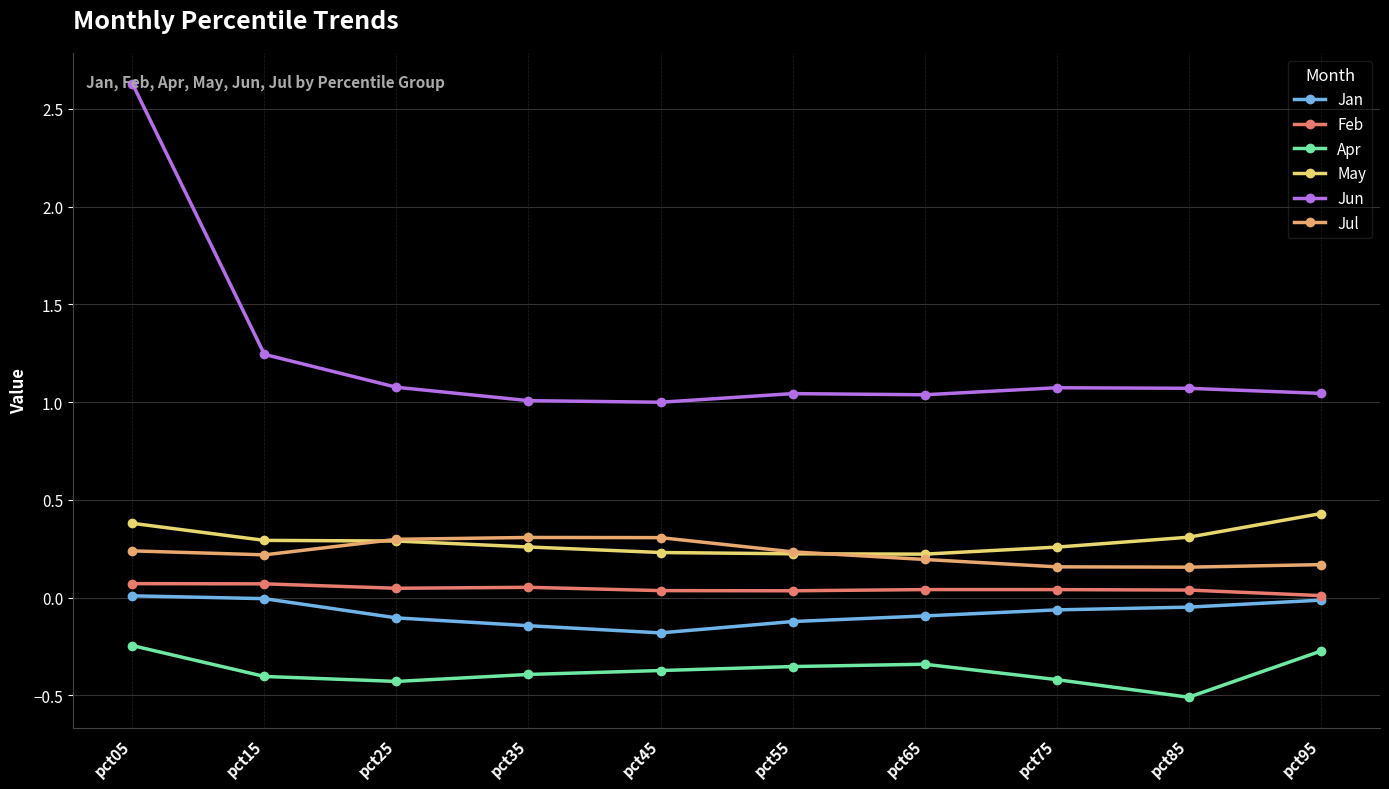

What is the total value across all series at pct05?

3.1